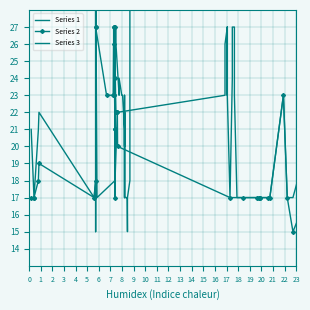

Which has a higher value, 10 or 23?

10